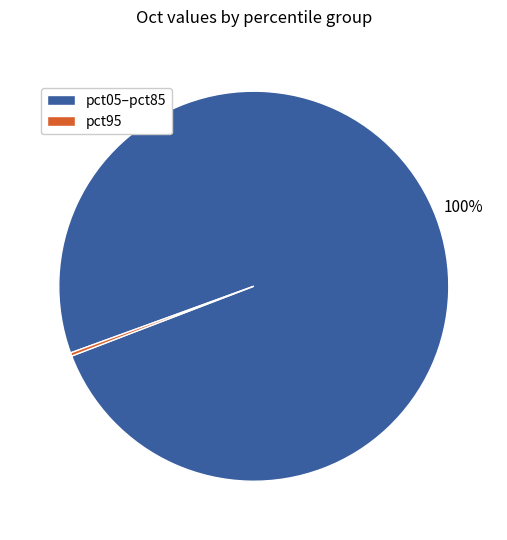

To the nearest percent, what percentage of the pie is pct05–pct85?

100%